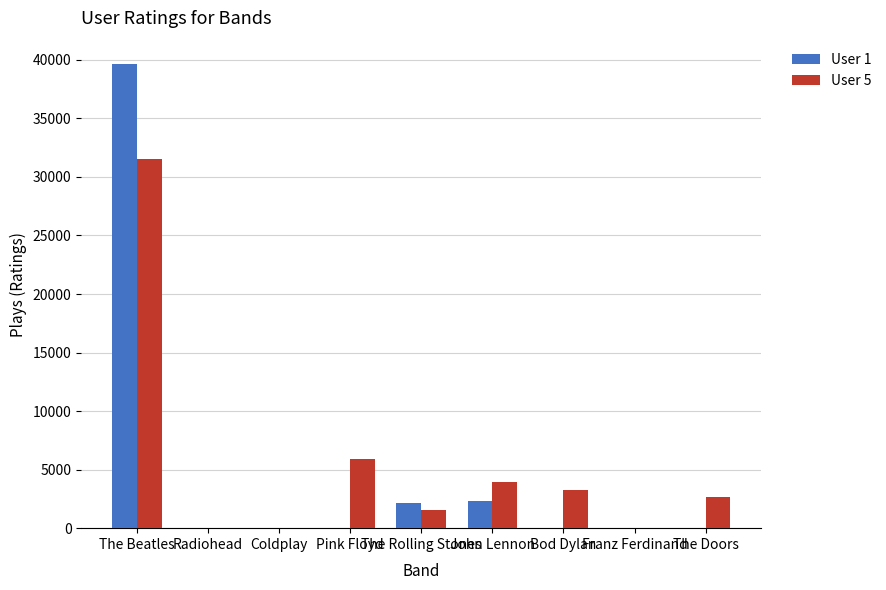

At which category is the sum across all series the highest?

The Beatles